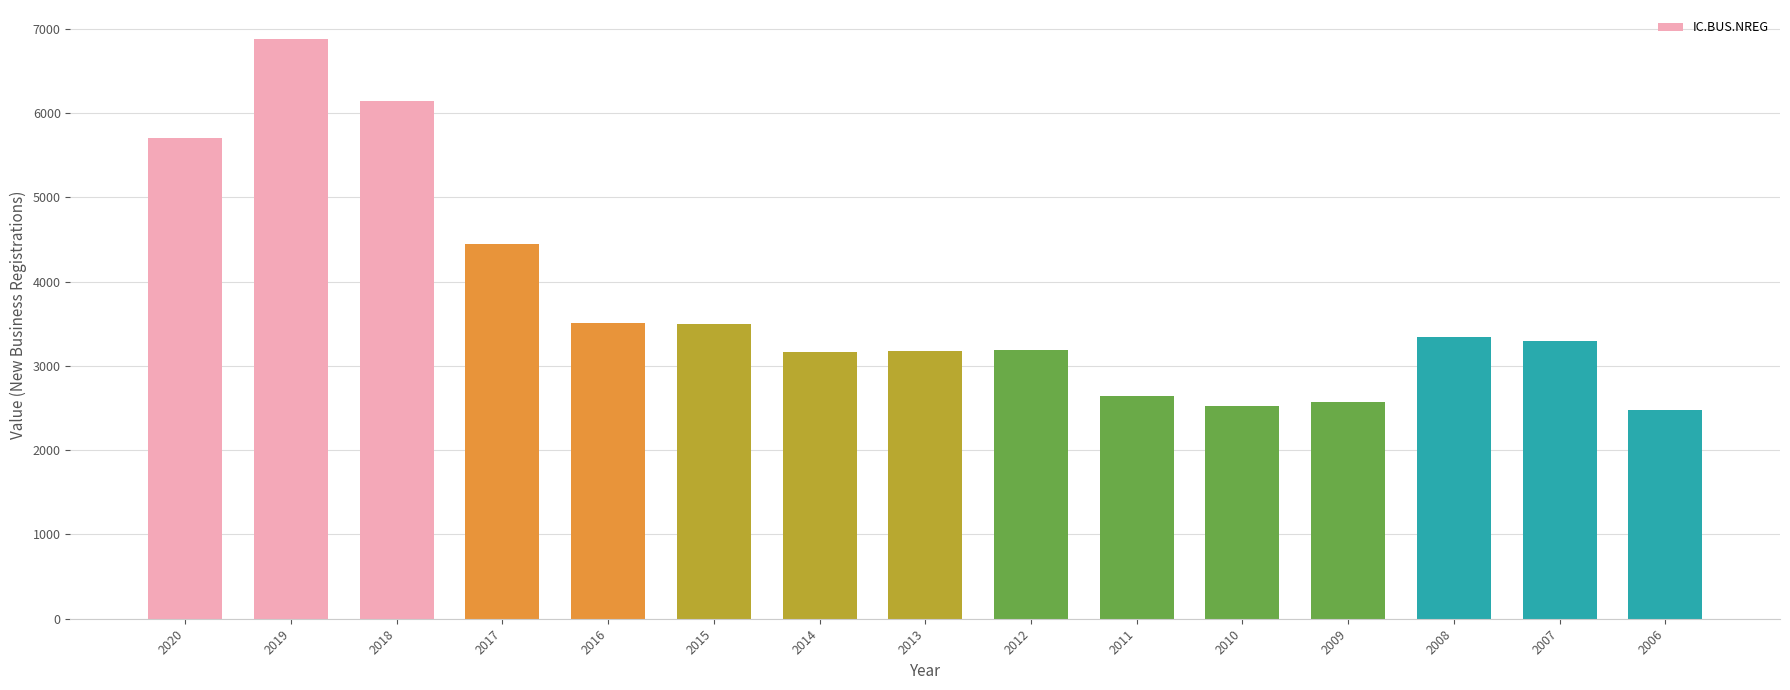

What is the greatest value displayed?

6877